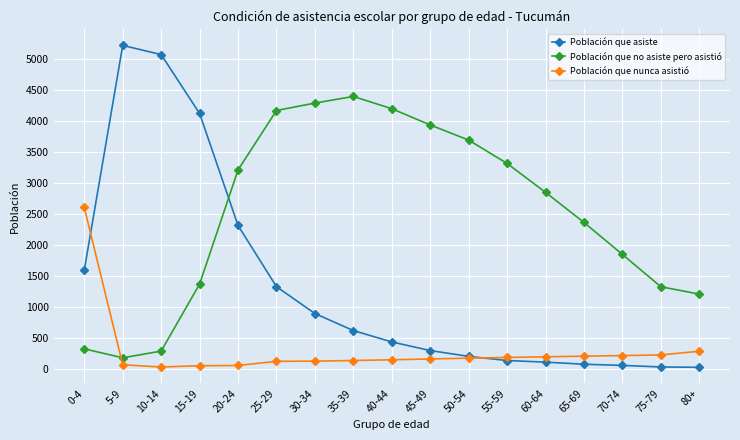

What is the label of the 11th point from the right?

30-34